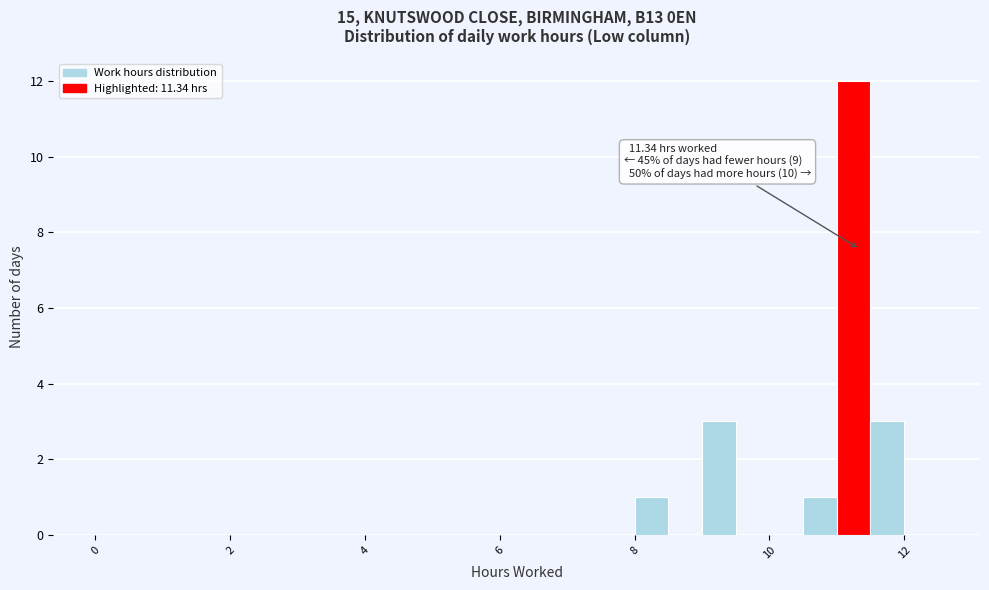

Around what value on the x-axis is the tallest bar? Give the approximate position of its centre, as read against the axis.

11.2